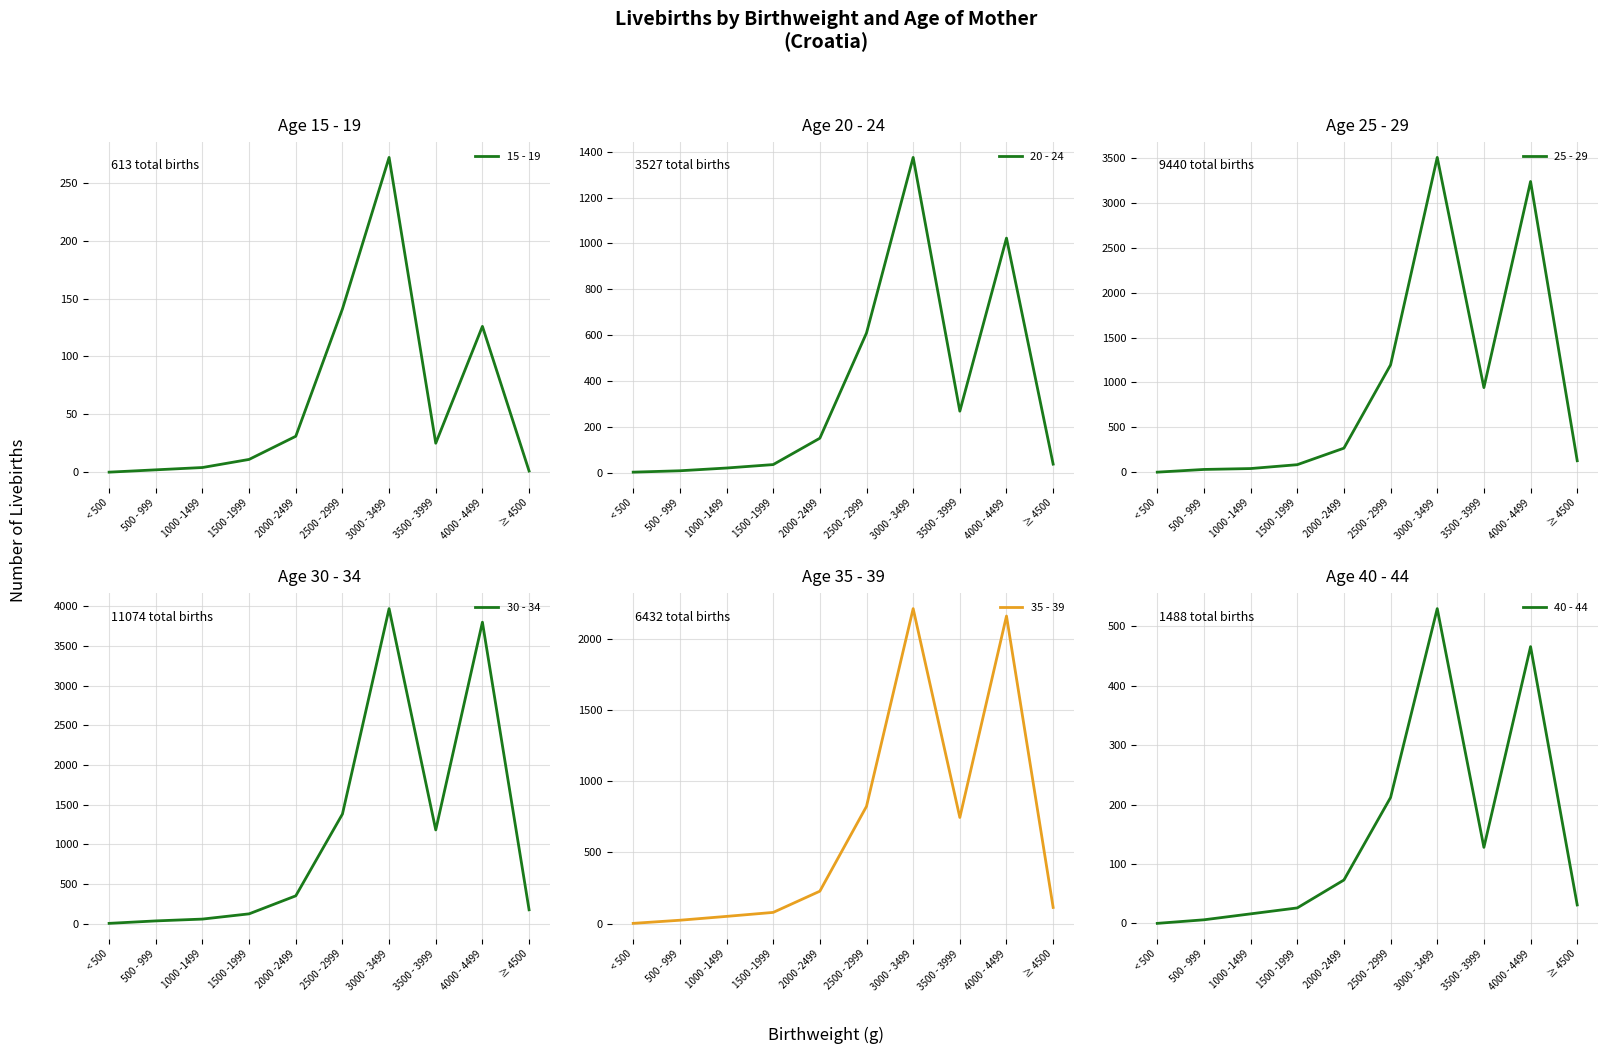

Between which two adjacent categories do 35 - 39 and 20 - 24 first intersect?

< 500 and 500 - 999